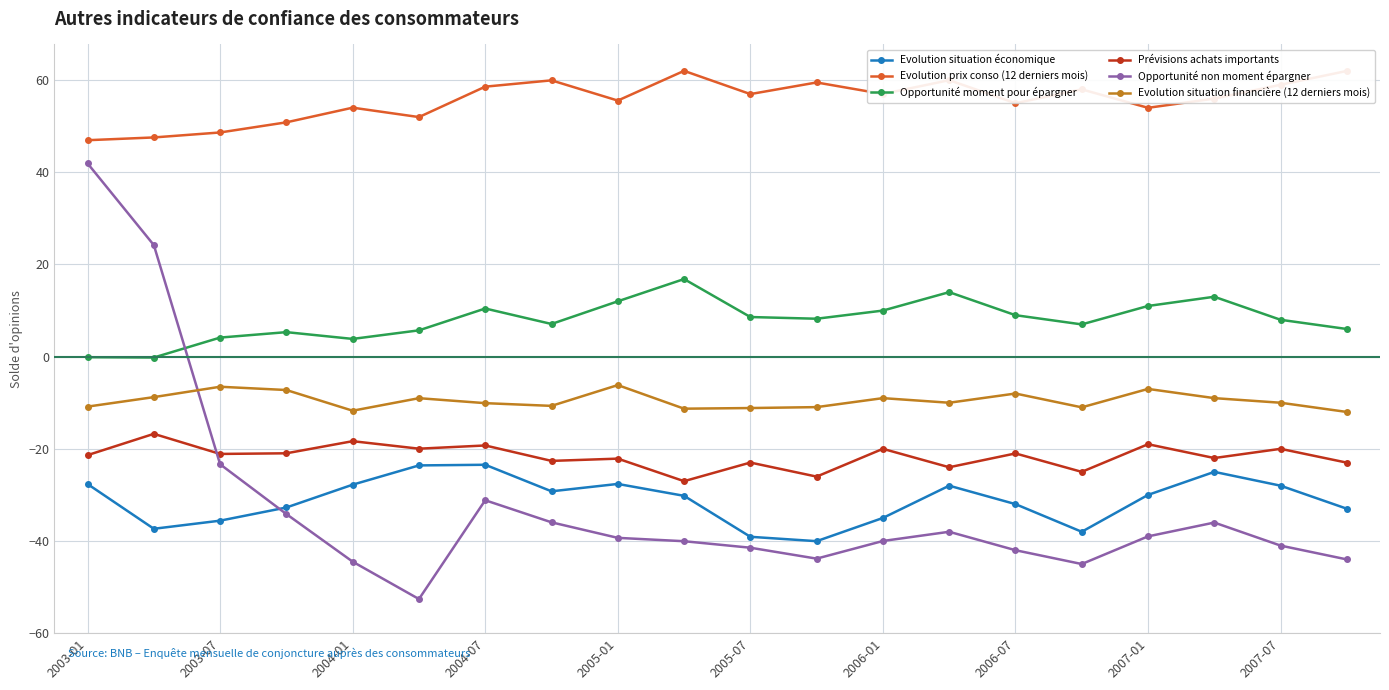

What is the greatest value displayed?

62.0